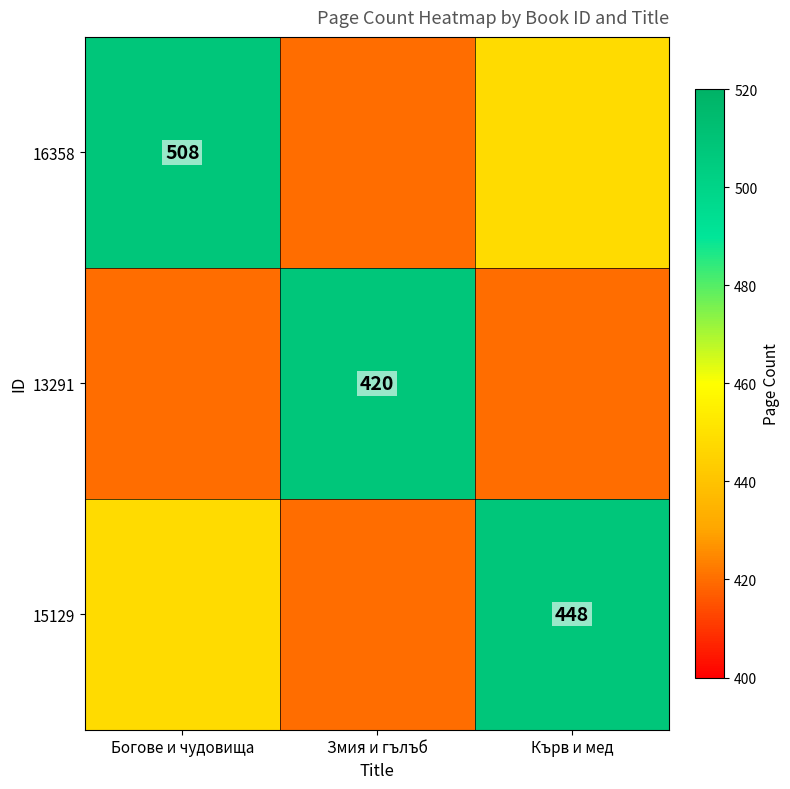

The 15129 series shows 150 at Кърв и мед. True or false?

False